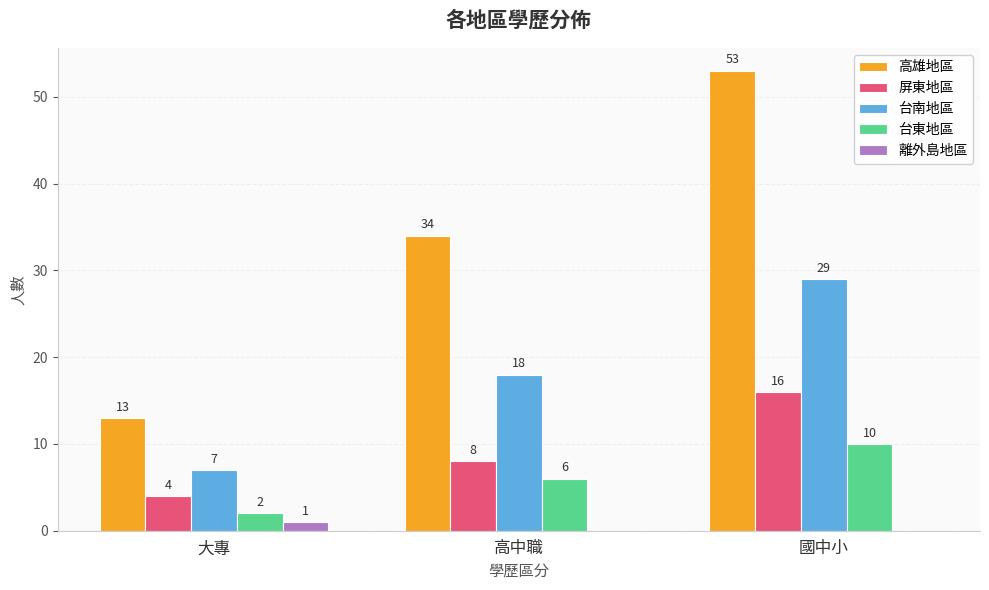

How many 台東地區 values are between 2 and 10?

3